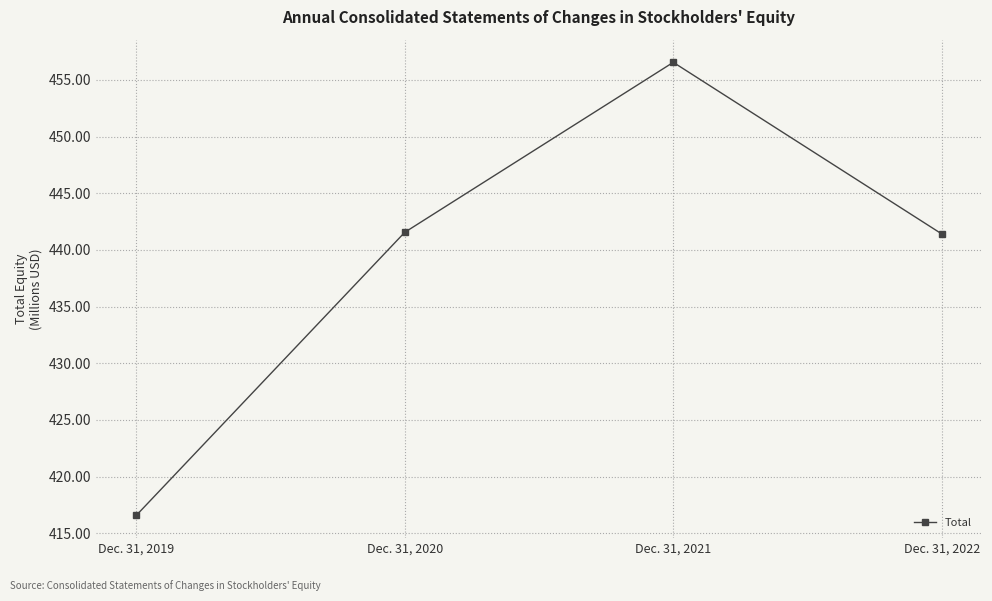

Is it true that the value at Dec. 31, 2022 is 251.5?

False